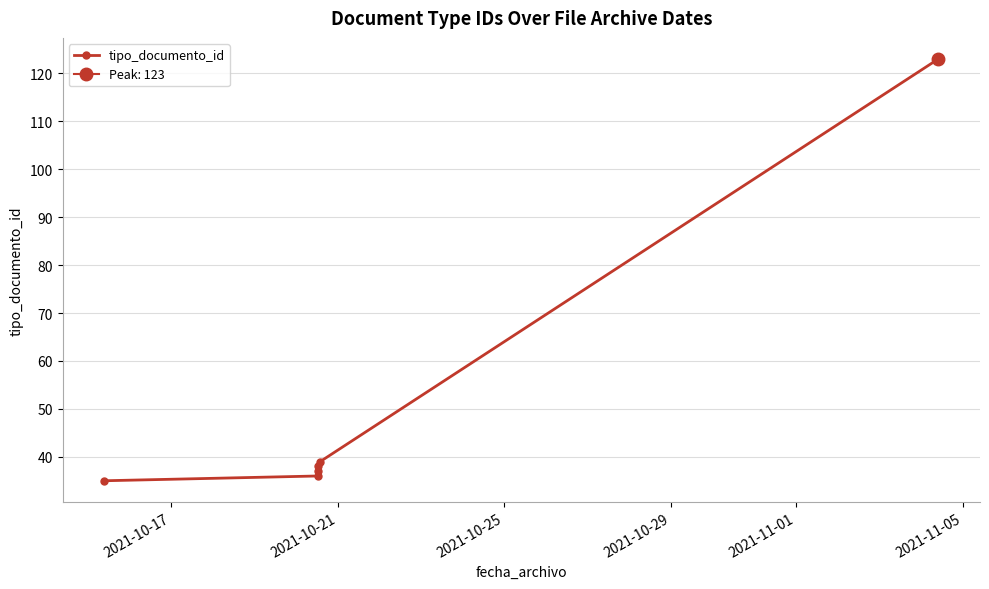

What is the minimum value shown in the chart?

35